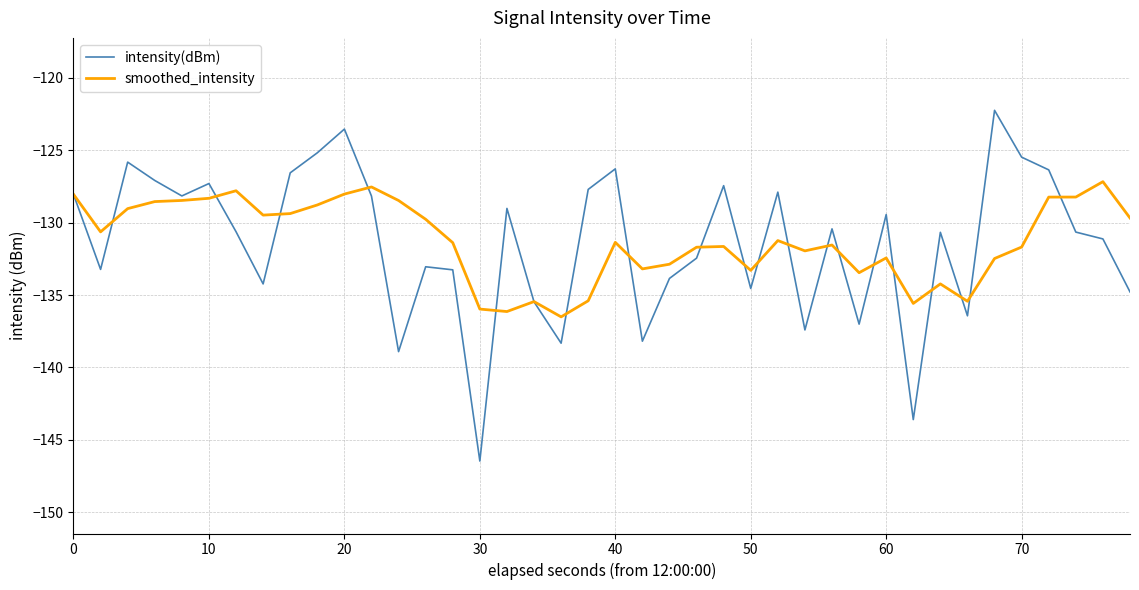

Which series has the widest spread of values?

intensity(dBm)